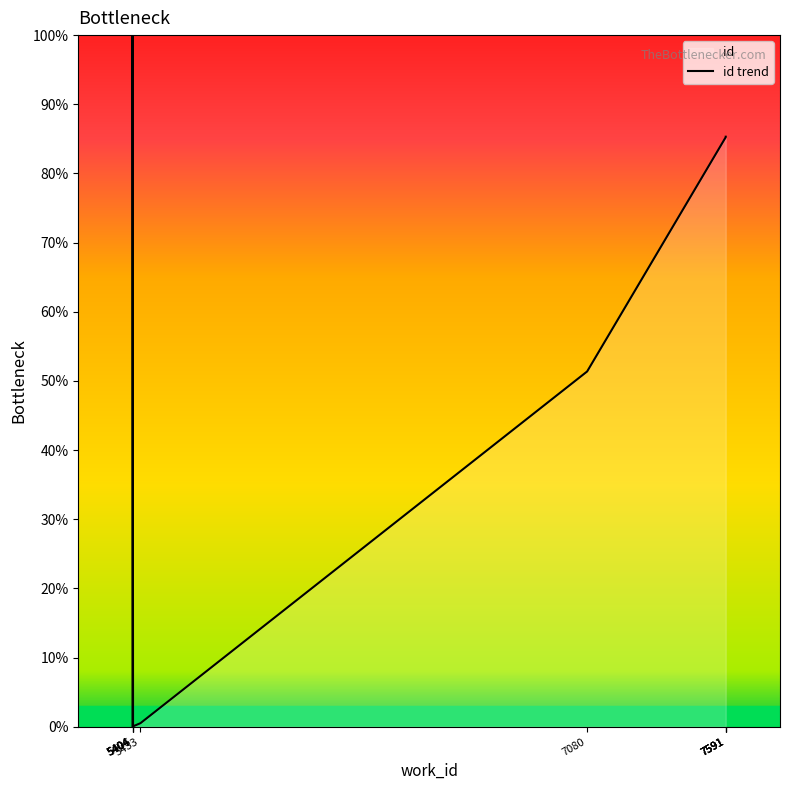

Which label corresponds to the smallest value in the chart?

5404